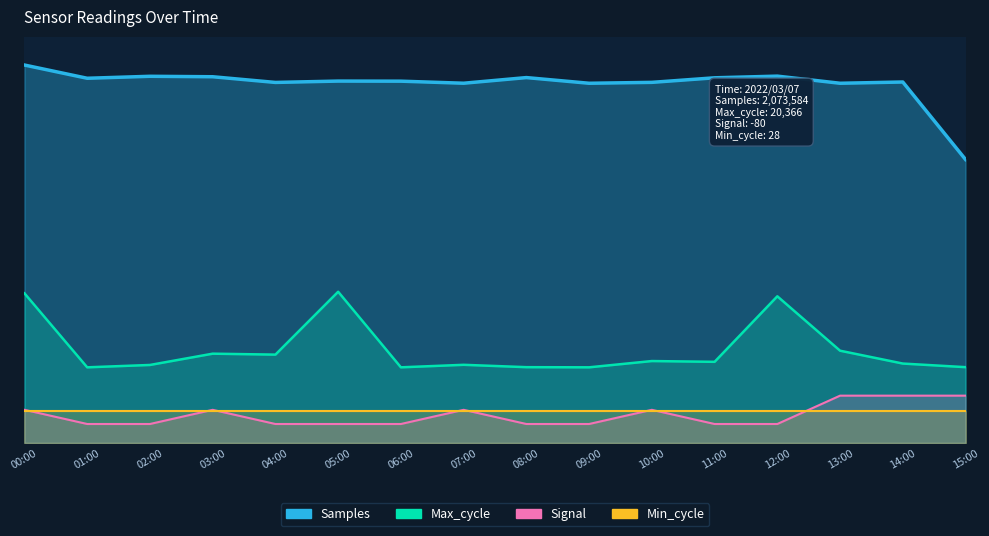

Reading left to right, extract all data points from this chart.

Samples: 00:00=400.0	01:00=386.0	02:00=388.1	03:00=387.6	04:00=381.6	05:00=383.0	06:00=382.9	07:00=380.7	08:00=386.7	09:00=380.7	10:00=381.7	11:00=386.5	12:00=388.3	13:00=380.7	14:00=382.0	15:00=300.0
Max_cycle: 00:00=158.3	01:00=80.0	02:00=82.5	03:00=94.4	04:00=93.4	05:00=160.0	06:00=80.0	07:00=82.7	08:00=80.2	09:00=80.0	10:00=86.6	11:00=85.8	12:00=155.2	13:00=97.6	14:00=84.0	15:00=80.2
Signal: 00:00=35.0	01:00=20.0	02:00=20.0	03:00=35.0	04:00=20.0	05:00=20.0	06:00=20.0	07:00=35.0	08:00=20.0	09:00=20.0	10:00=35.0	11:00=20.0	12:00=20.0	13:00=50.0	14:00=50.0	15:00=50.0
Min_cycle: 00:00=33.6	01:00=33.6	02:00=33.6	03:00=33.6	04:00=33.6	05:00=33.6	06:00=33.6	07:00=33.6	08:00=33.6	09:00=33.6	10:00=33.6	11:00=33.6	12:00=33.6	13:00=33.6	14:00=33.6	15:00=33.6